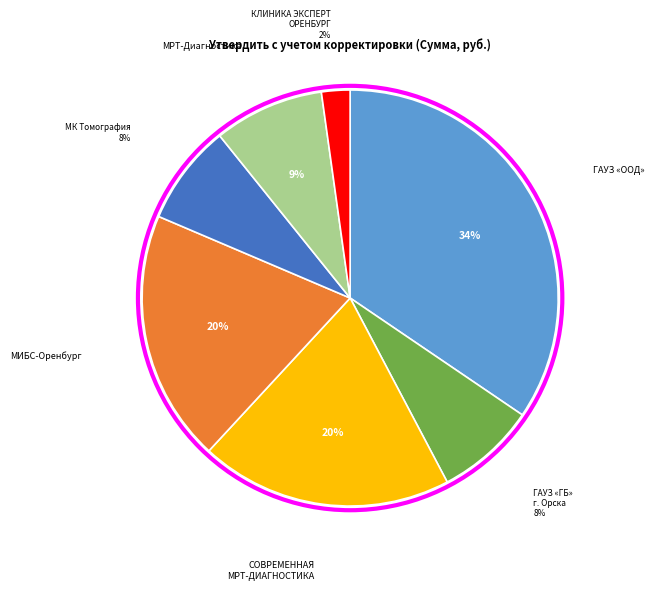

To the nearest percent, what is the average slice percentage?

14%